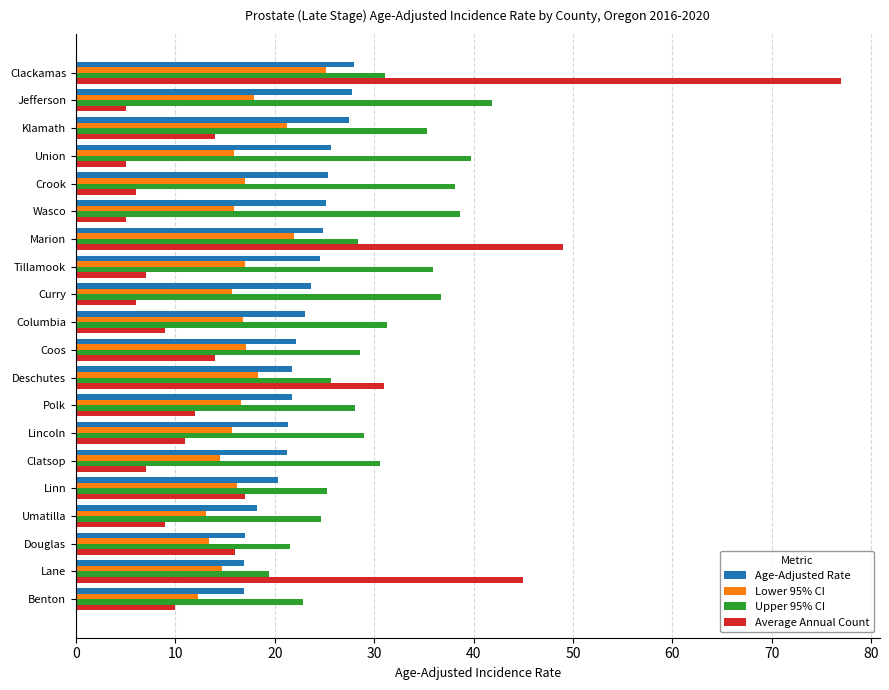

The Upper 95% CI series shows 24.2 at Crook. True or false?

False